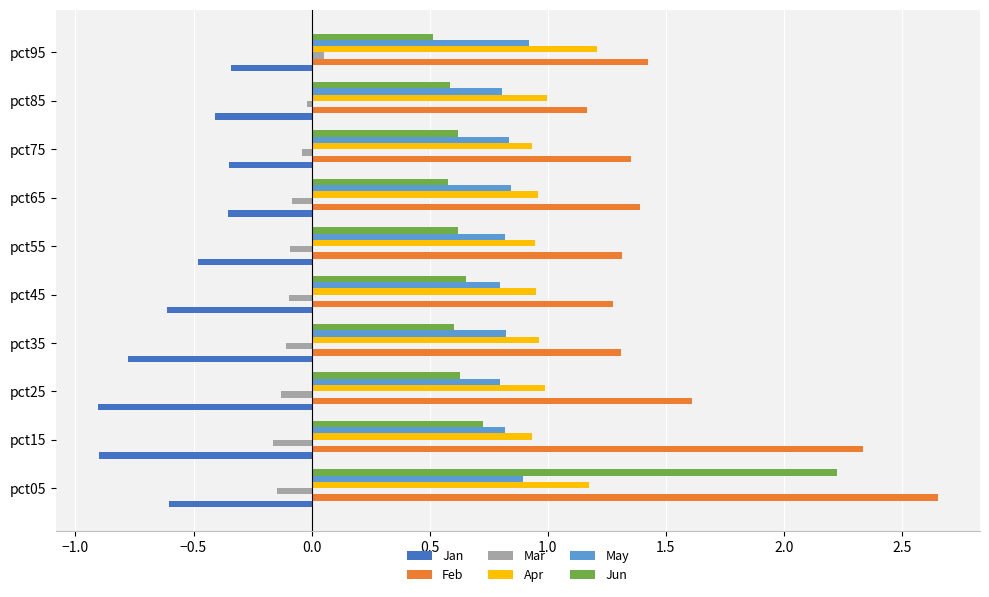

What is the total value across all series at pct55?

3.1